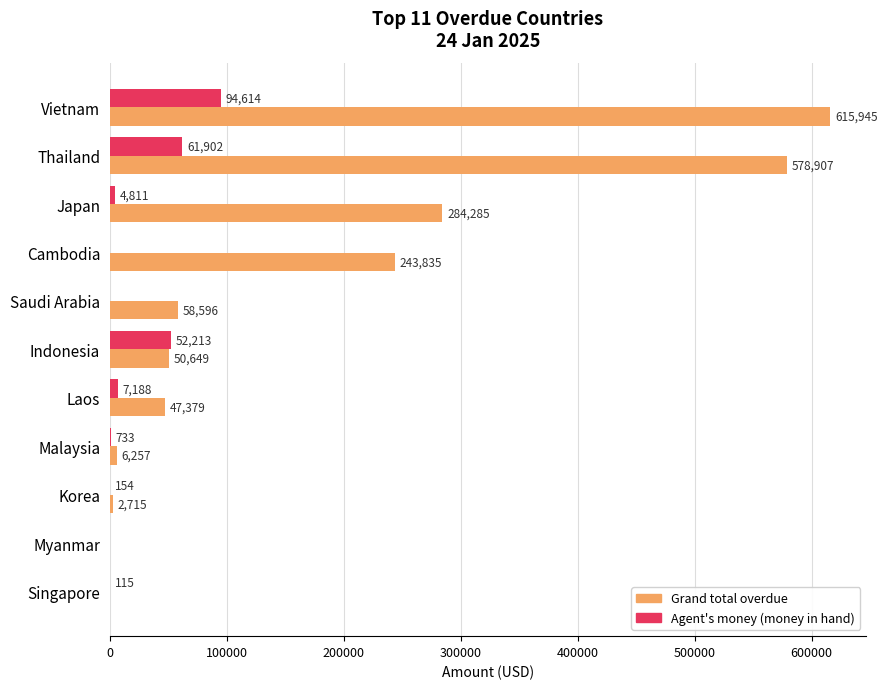

What value does the Grand total overdue series have at Japan?

284285.5